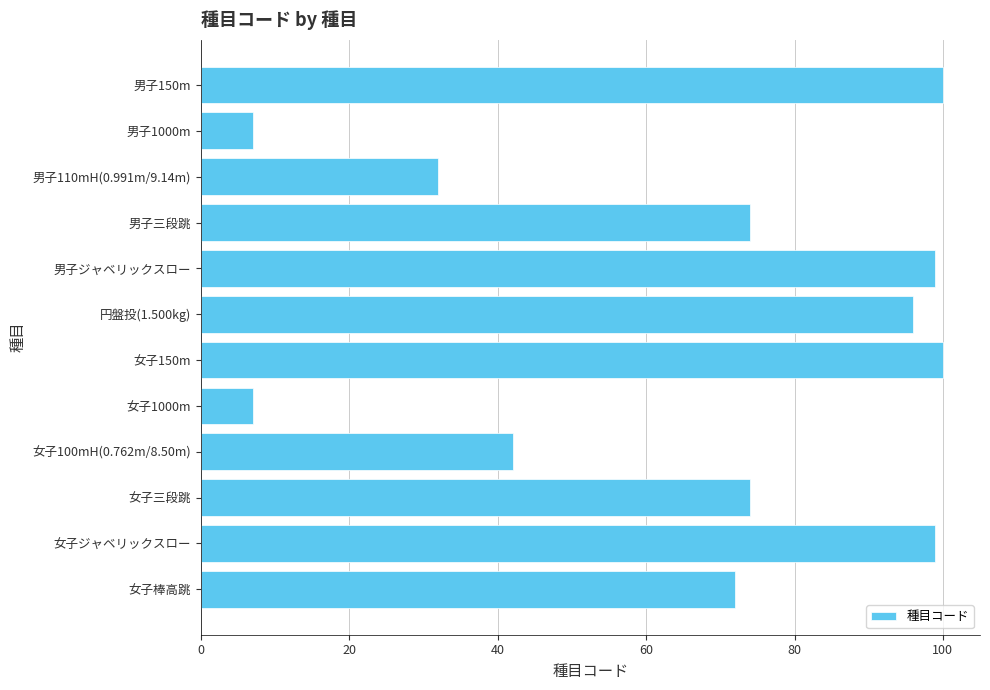

What is the value of the 1st bar from the top?

100